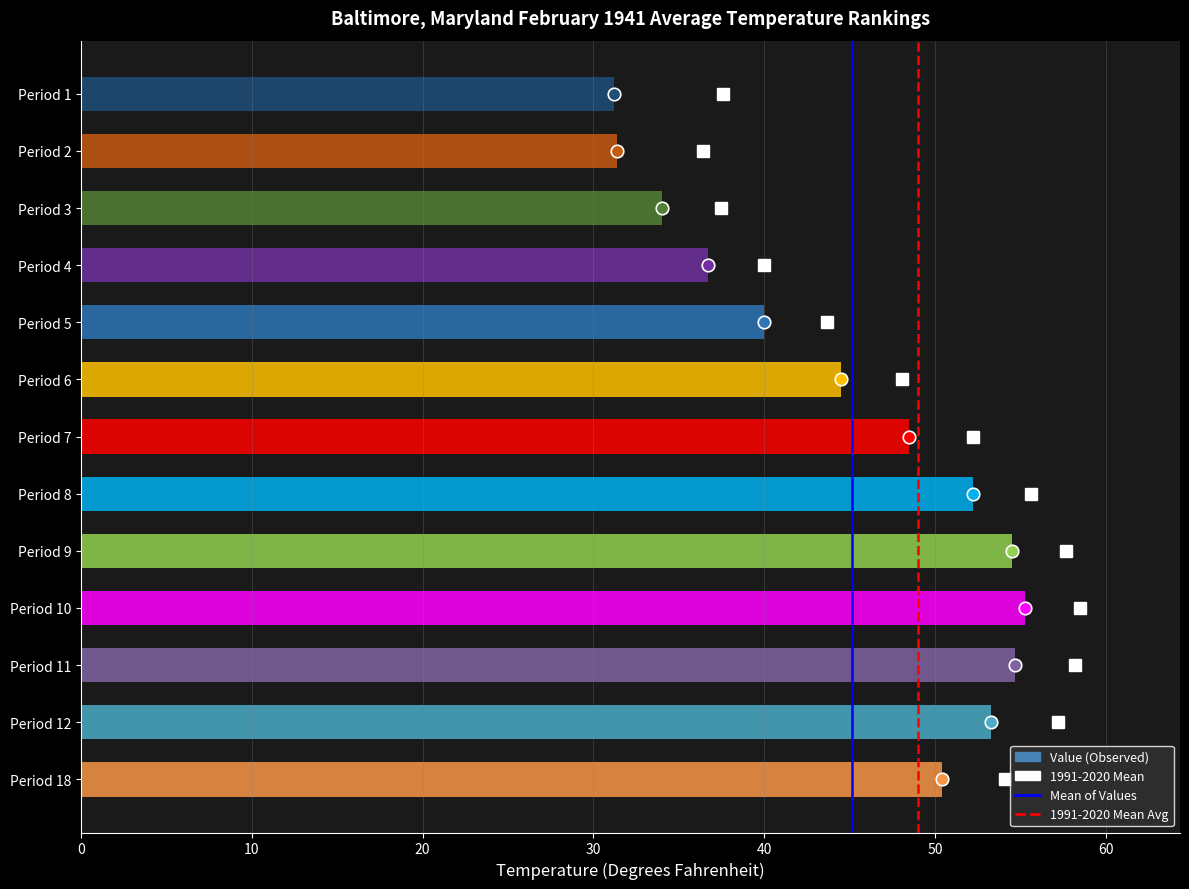

True or false: the data shows 54.5 at Period 9.

True